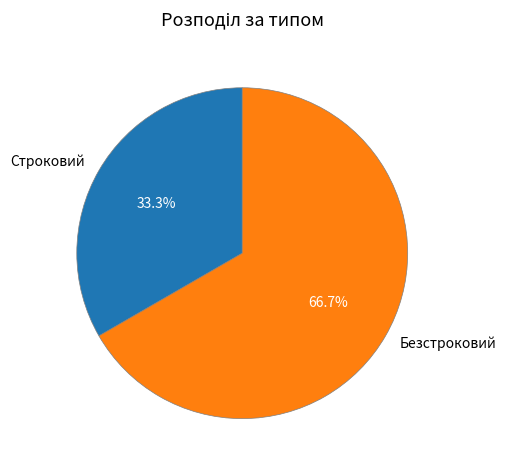

To the nearest percent, what is the combined percentage of Безстроковий and Строковий?

100%